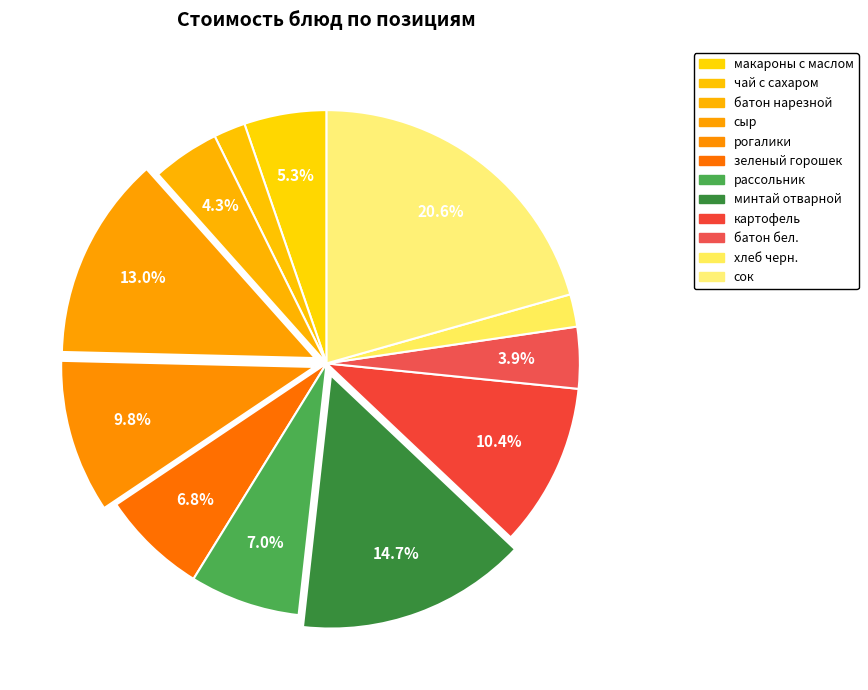

Count the number of slices in the pie.

12